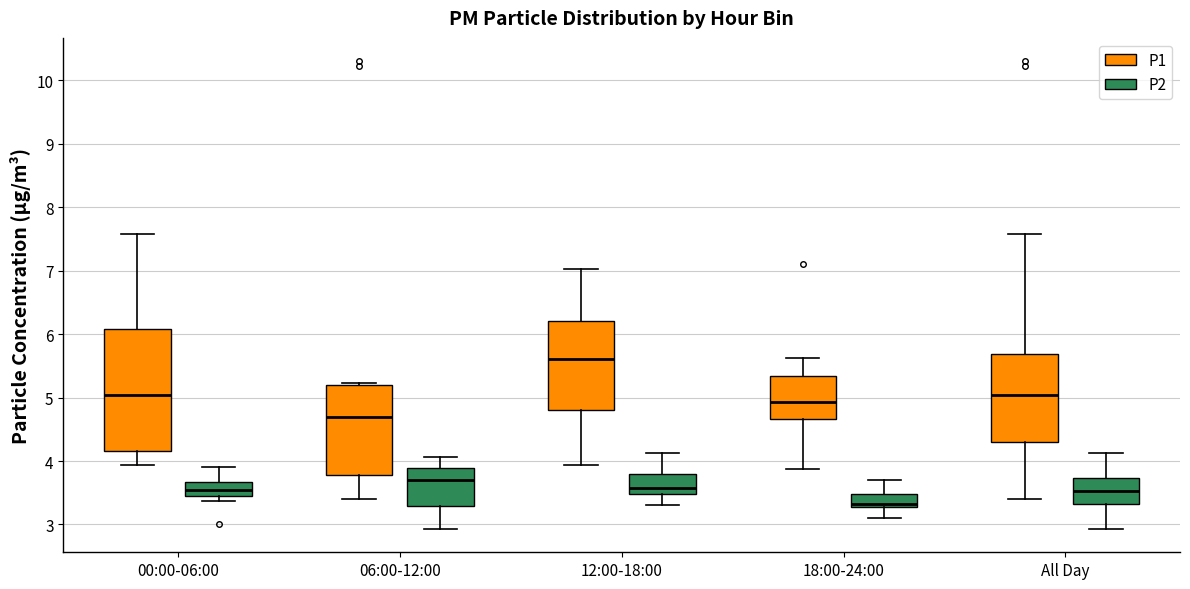

Reading left to right, transcribe this box plot: for each box, give where its median line is, the range the box spans, and where its two whiskers end, as read against the y-axis. The values are not printed on the chart, so give them approximately, as read against the axis.

00:00-06:00 (P1): median 5.0, box 4.2 to 6.1, whiskers 3.9 to 7.6
00:00-06:00 (P2): median 3.6, box 3.4 to 3.7, whiskers 3.4 (just below the box's lower edge) to 3.9
06:00-12:00 (P1): median 4.7, box 3.8 to 5.2, whiskers 3.4 to 5.2
06:00-12:00 (P2): median 3.7, box 3.3 to 3.9, whiskers 2.9 to 4.1
12:00-18:00 (P1): median 5.6, box 4.8 to 6.2, whiskers 3.9 to 7.0
12:00-18:00 (P2): median 3.6, box 3.5 to 3.8, whiskers 3.3 to 4.1
18:00-24:00 (P1): median 4.9, box 4.7 to 5.3, whiskers 3.9 to 5.6
18:00-24:00 (P2): median 3.3 (just above the box's lower edge), box 3.3 to 3.5, whiskers 3.1 to 3.7
All Day (P1): median 5.0, box 4.3 to 5.7, whiskers 3.4 to 7.6
All Day (P2): median 3.5, box 3.3 to 3.7, whiskers 2.9 to 4.1